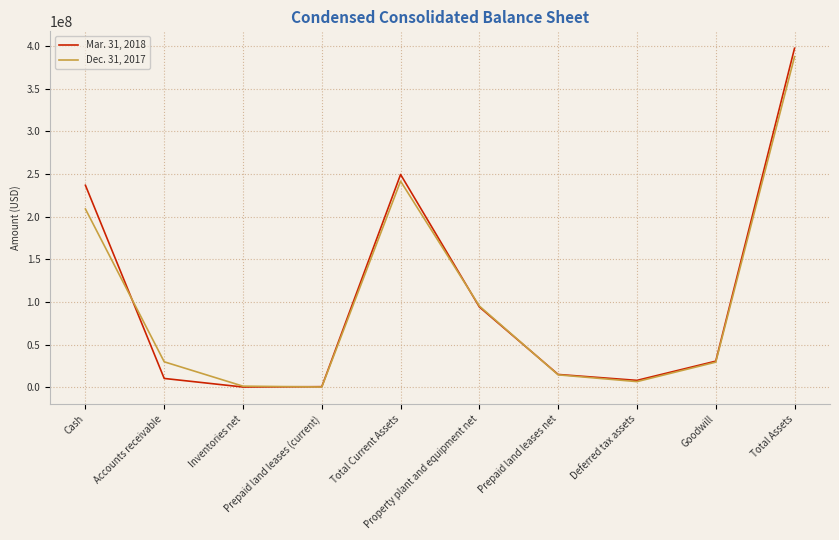

How many interior local peaks does the Dec. 31, 2017 series have?

1